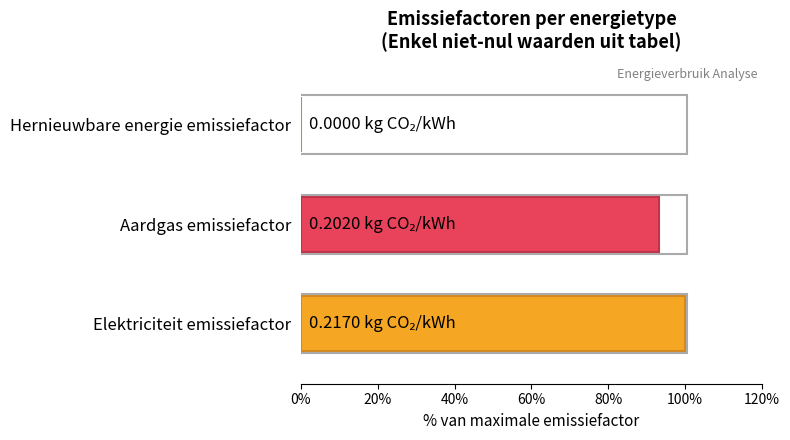

What is the maximum value shown in the chart?

100.0